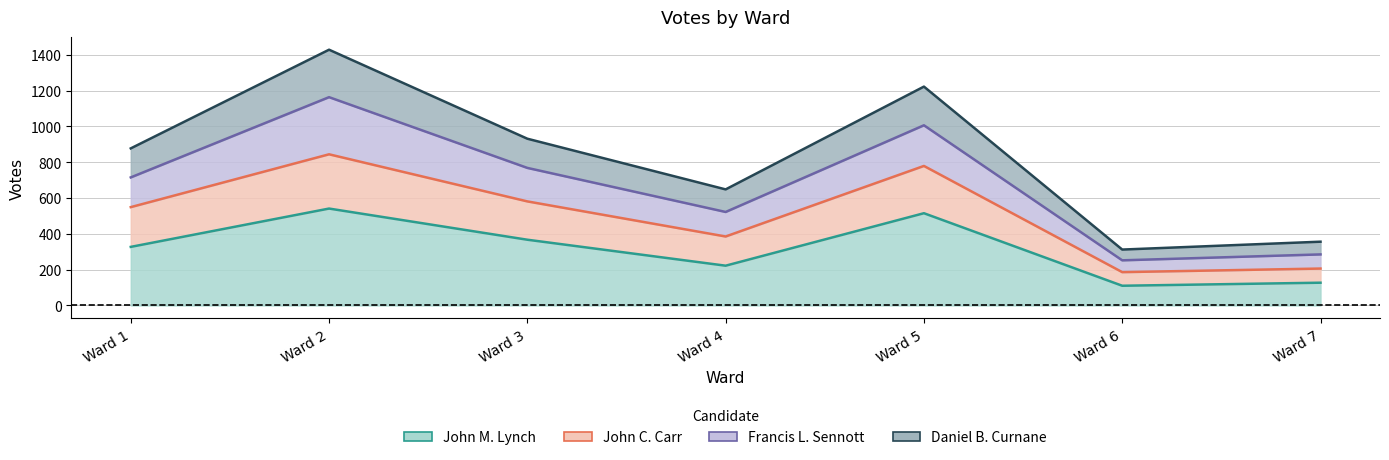

True or false: Francis L. Sennott and John C. Carr cross at least once.

False